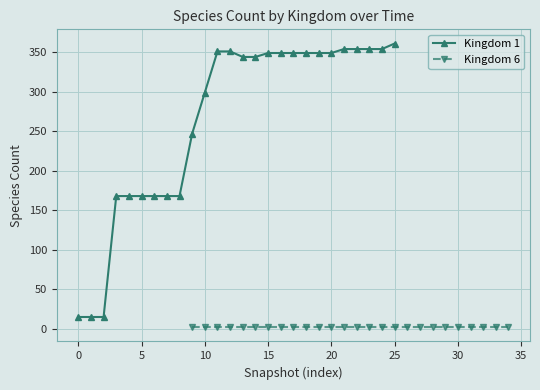

What is the maximum value for Kingdom 1?

361